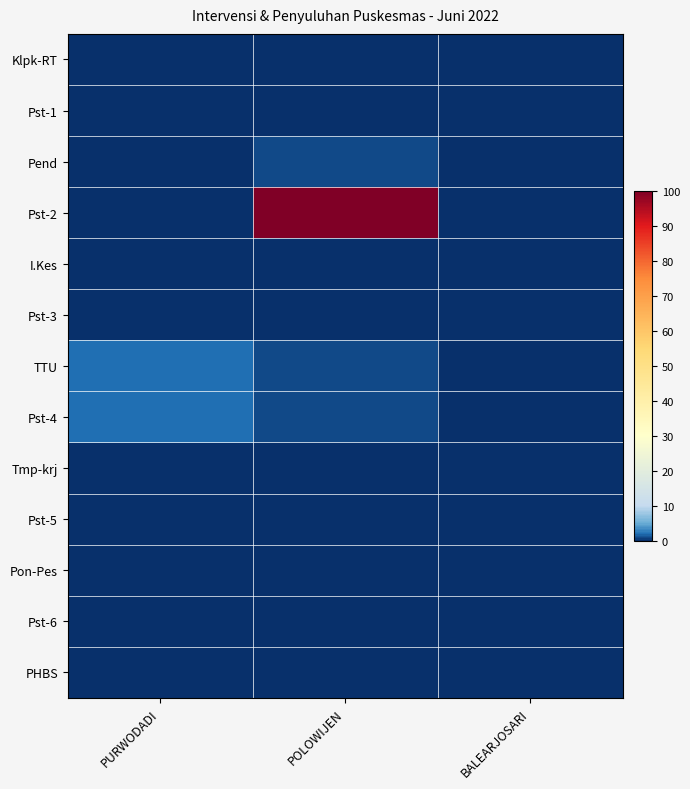

At which category does the chart reach its peak across all series?

POLOWIJEN